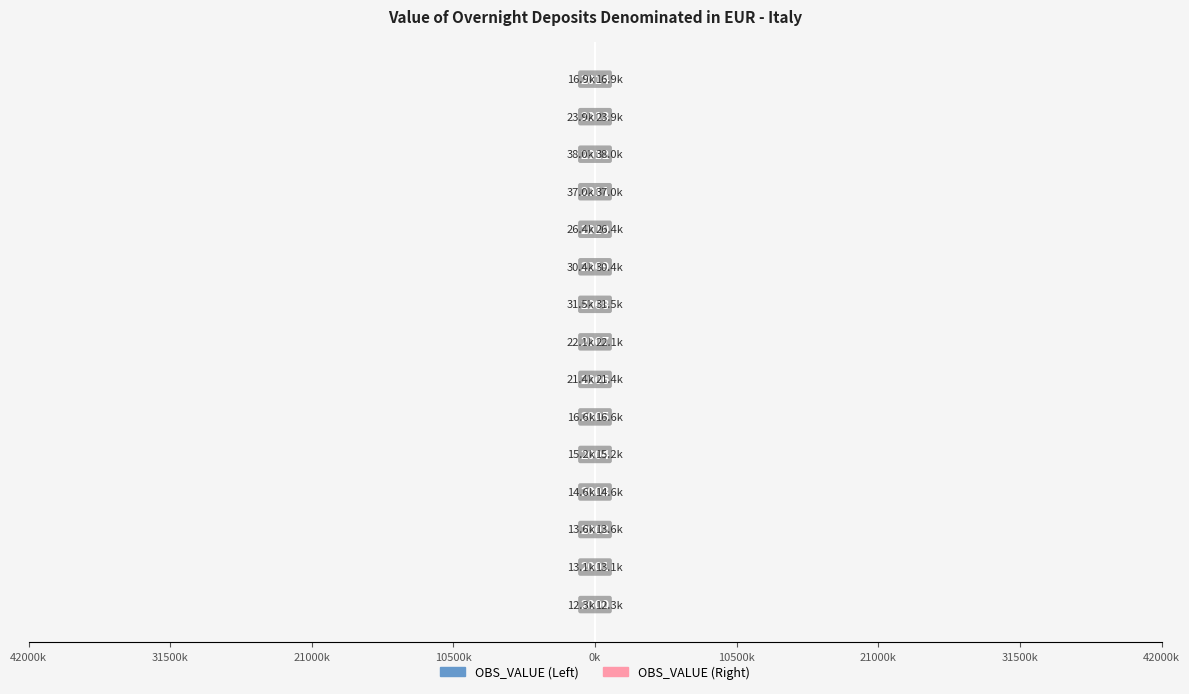

Which category has the highest value in the OBS_VALUE (Right) series?

12